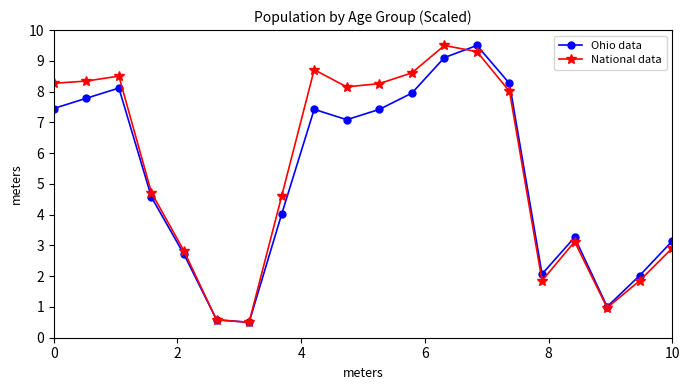

What is the highest value of the Ohio data series?

9.5